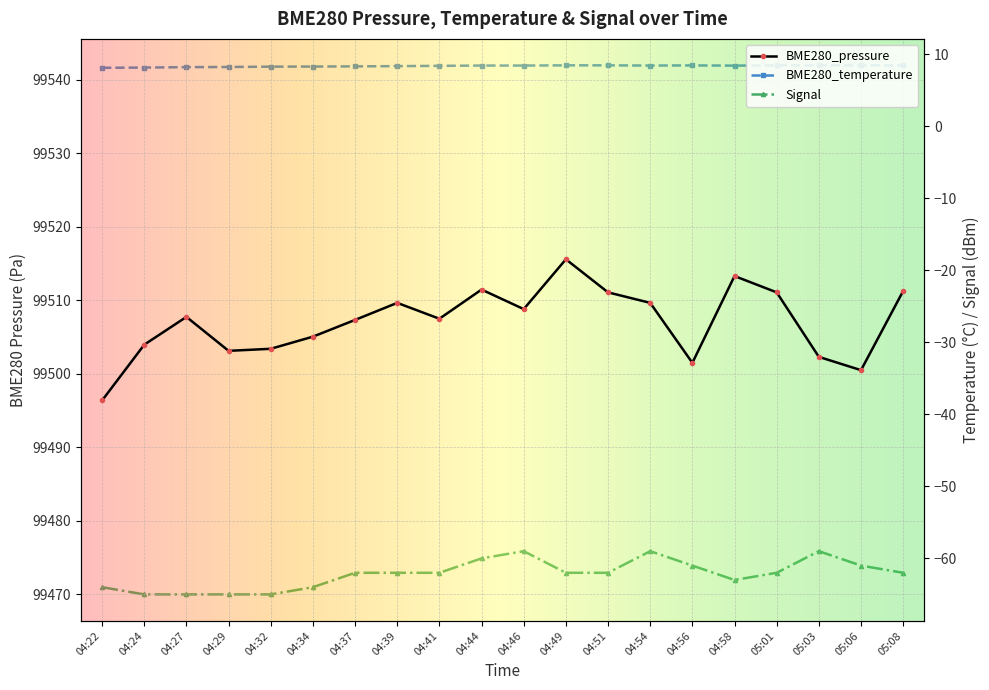

What is the value of the Signal point at the 19th from the left?

-61.0